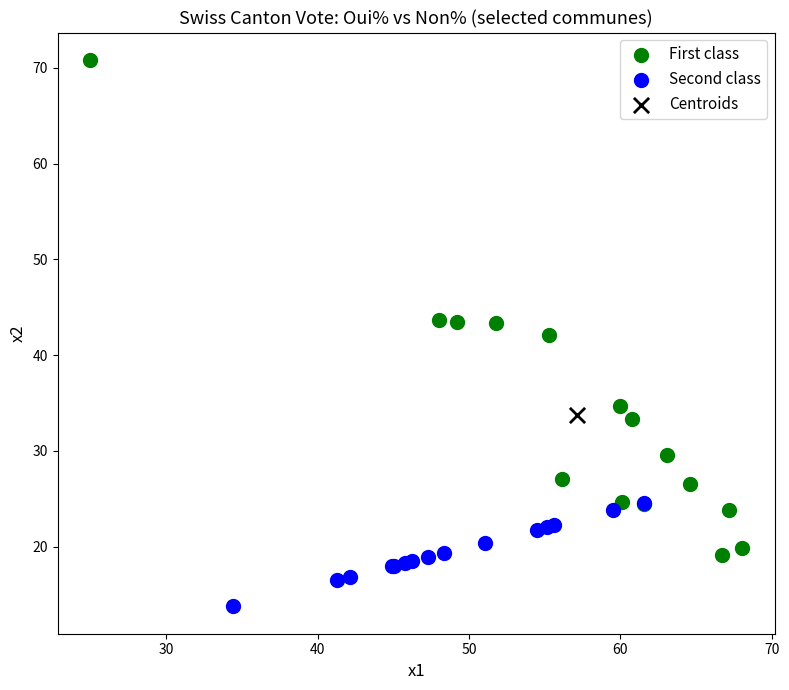

Which series reaches the minimum Y coordinate?

Second class